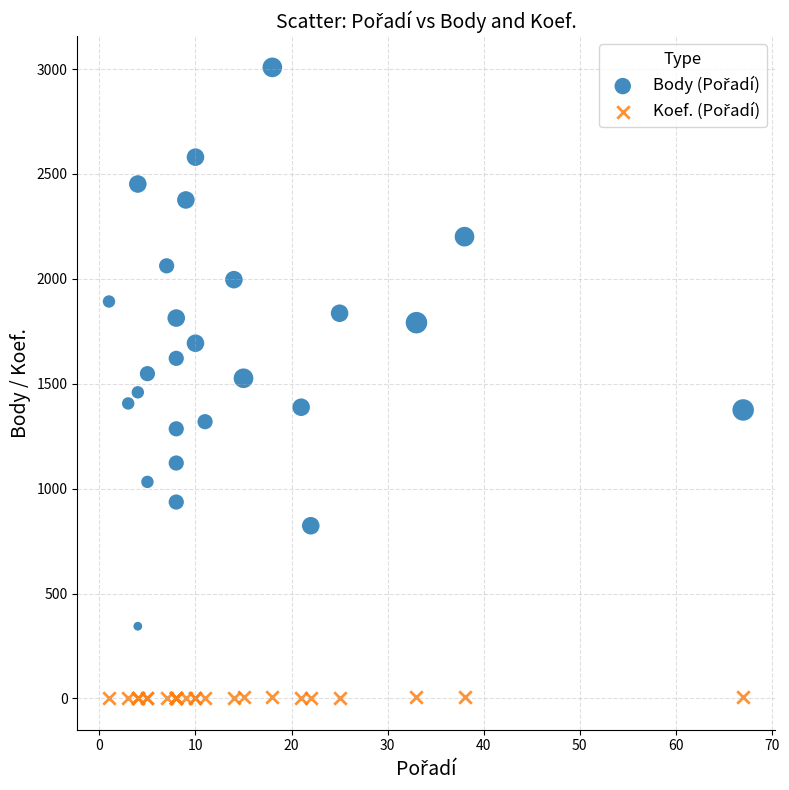

What is the X range (max minus min) for the scatter plot?

66